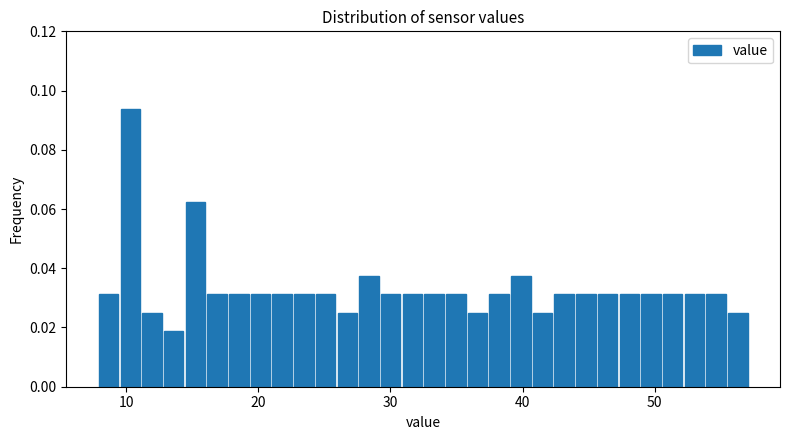

Read against the x-axis, roughly where is the centre of the tallest bar?

10